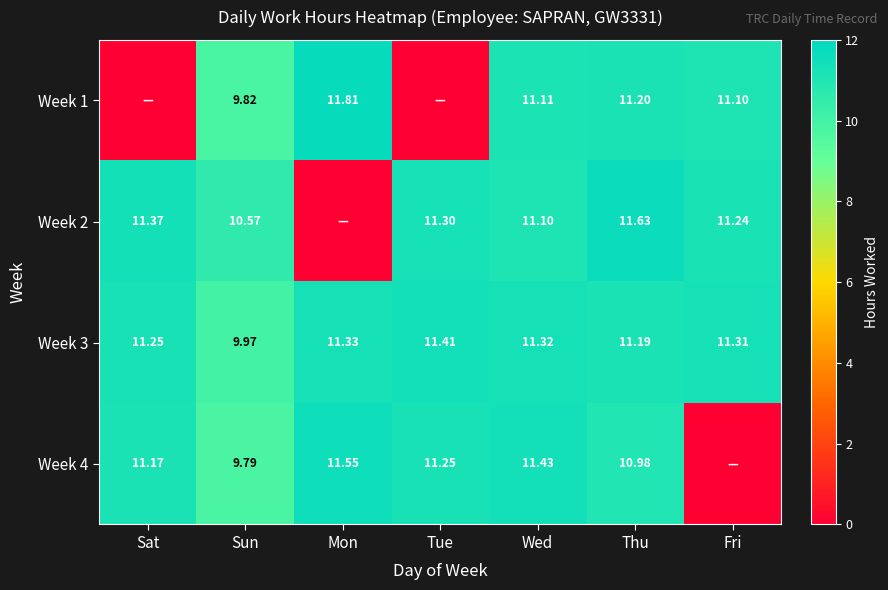

The Week 2 series shows 5.8 at Tue. True or false?

False